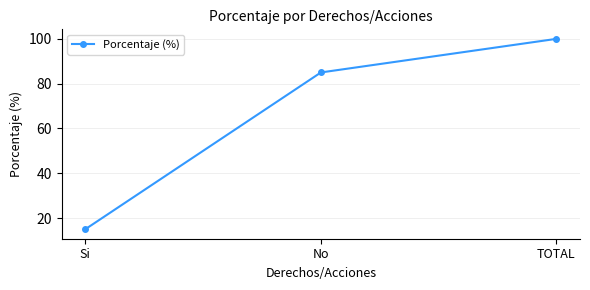

What is the minimum value shown in the chart?

15.0